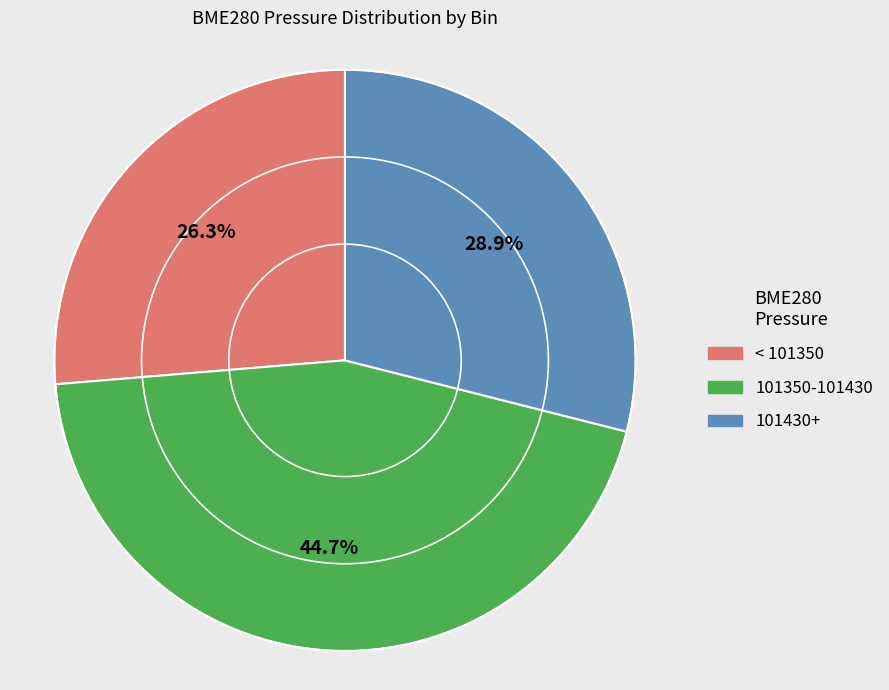

Rank the categories by value from highest to lowest.

101350-101430, 101430+, < 101350